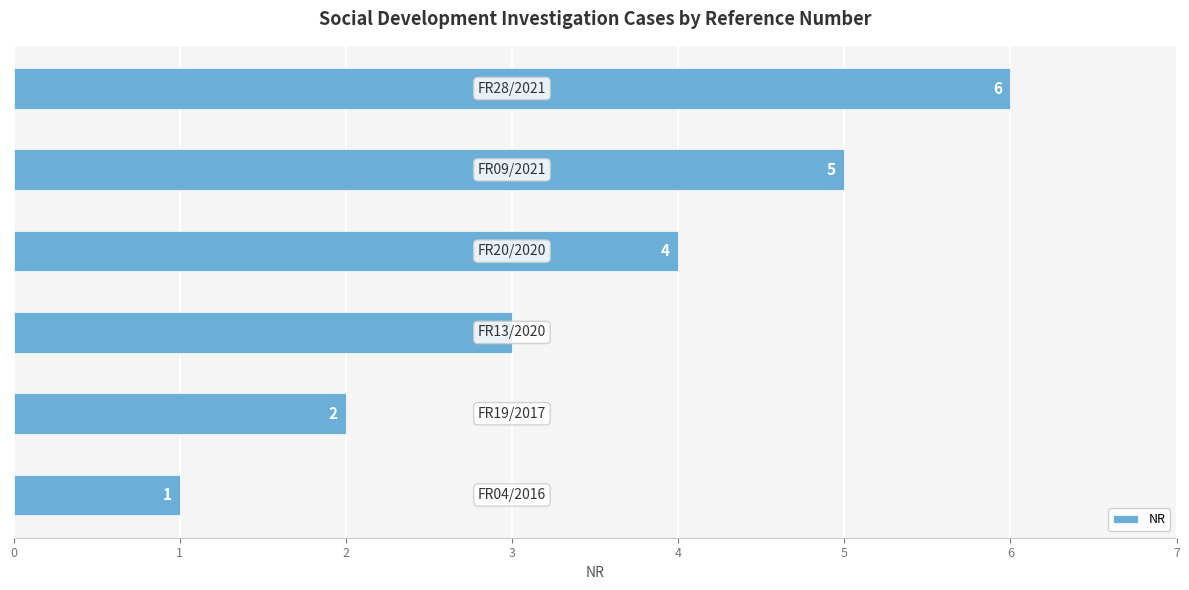

What is the greatest value displayed?

6